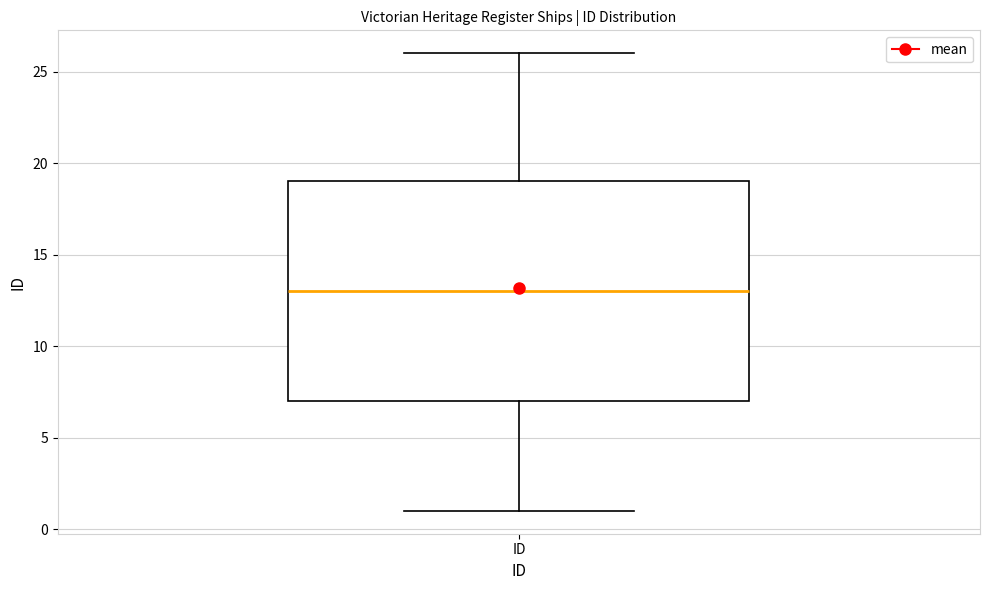

Read this box plot against the y-axis: the position of the median line, the range covered by the box, and the ends of both whiskers. The values are not printed on the chart, so give them approximately, as read against the axis.

median 13, box 7 to 19, whiskers 1 to 26